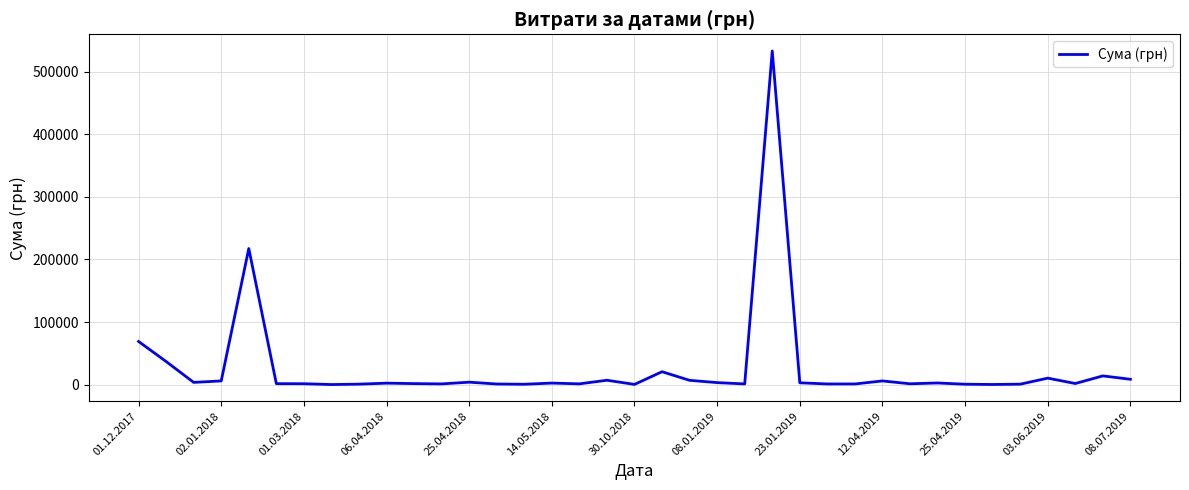

What is the greatest value displayed?

532782.7